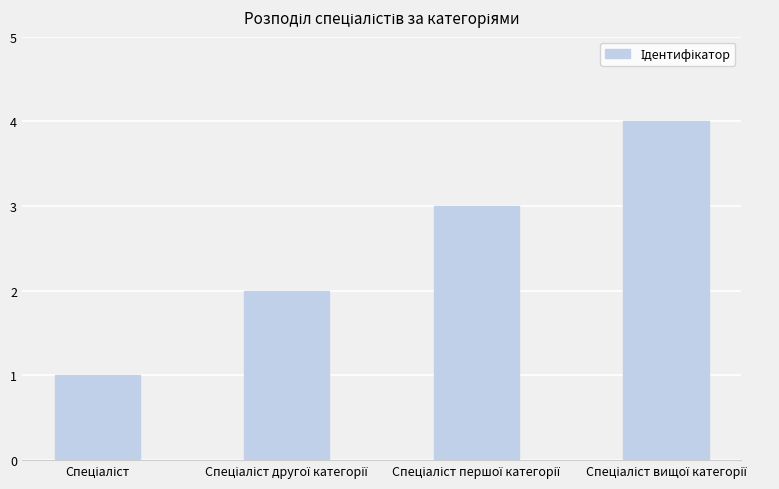

What is the maximum value shown in the chart?

4